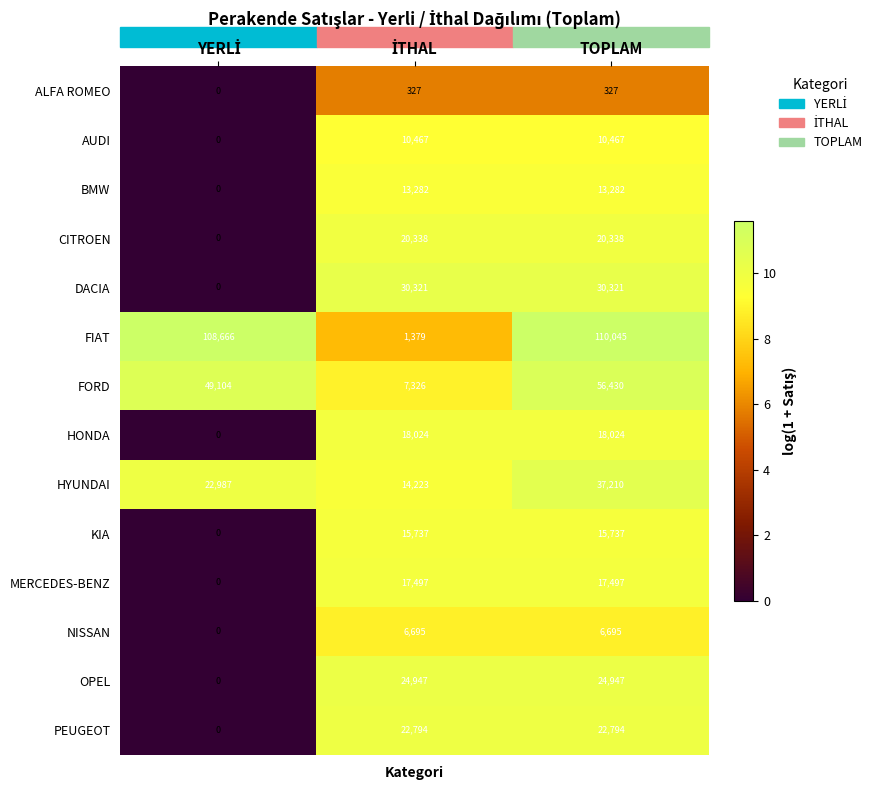

At how many categories does at least one series exceed 8?

3